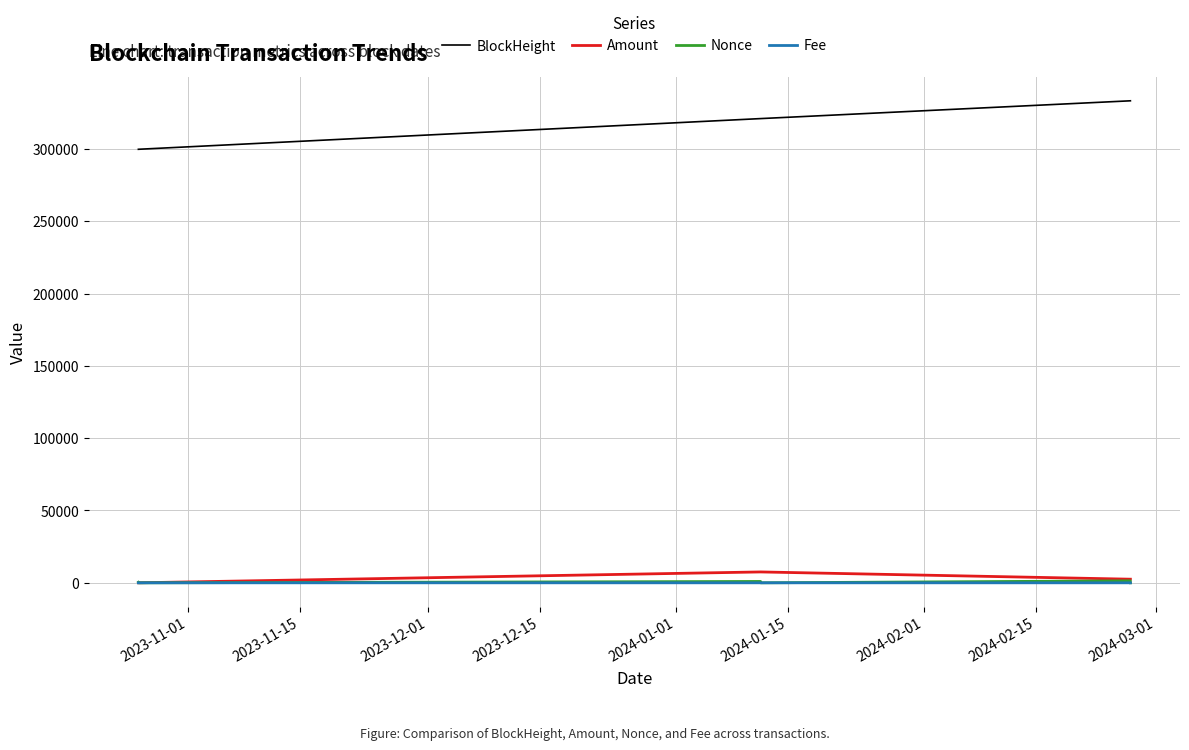

What is the highest value of the BlockHeight series?

333290.0